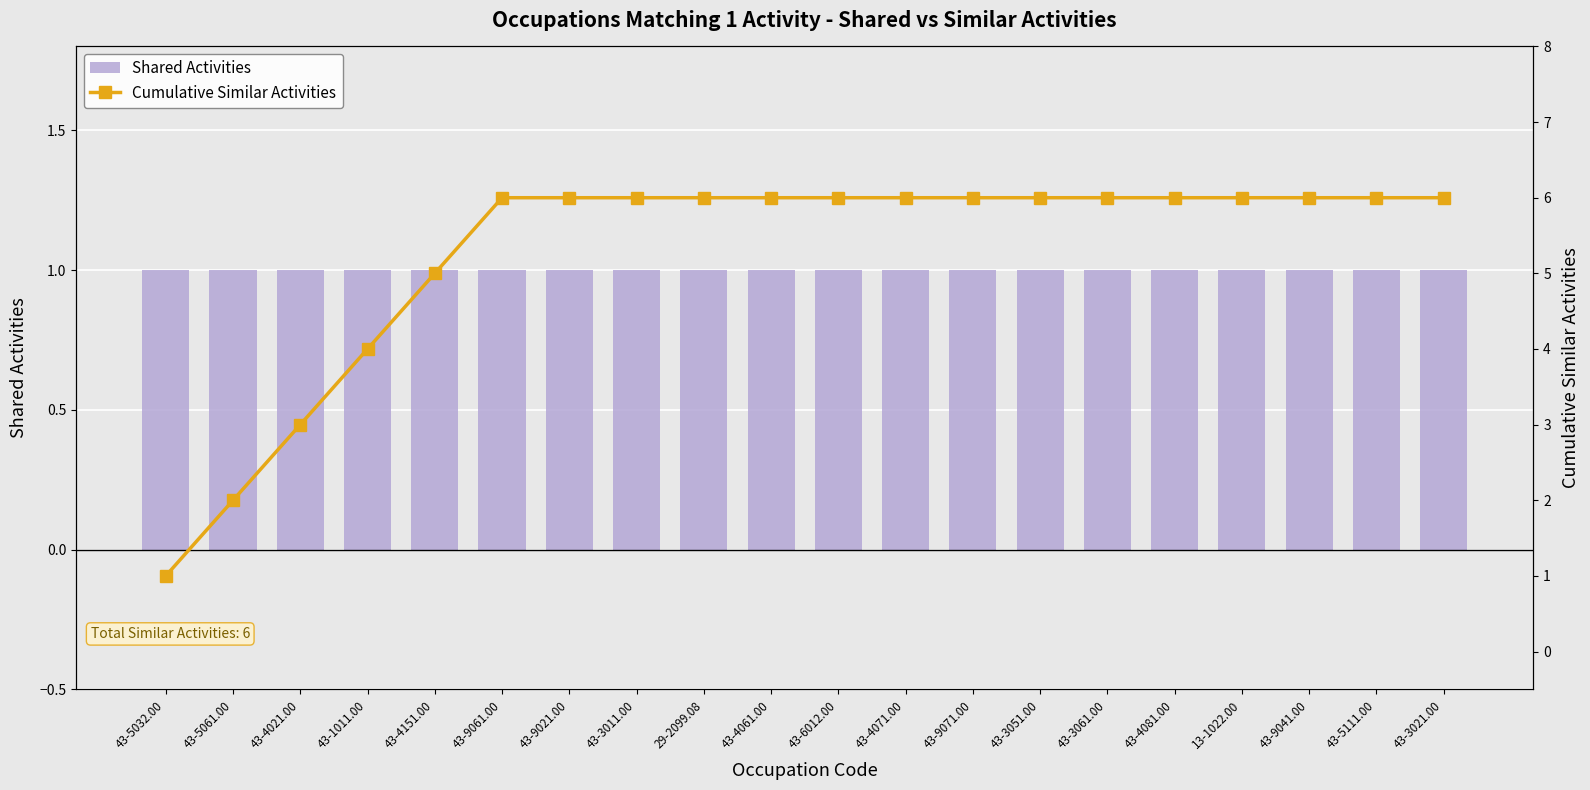

Which series has the widest spread of values?

Cumulative Similar Activities